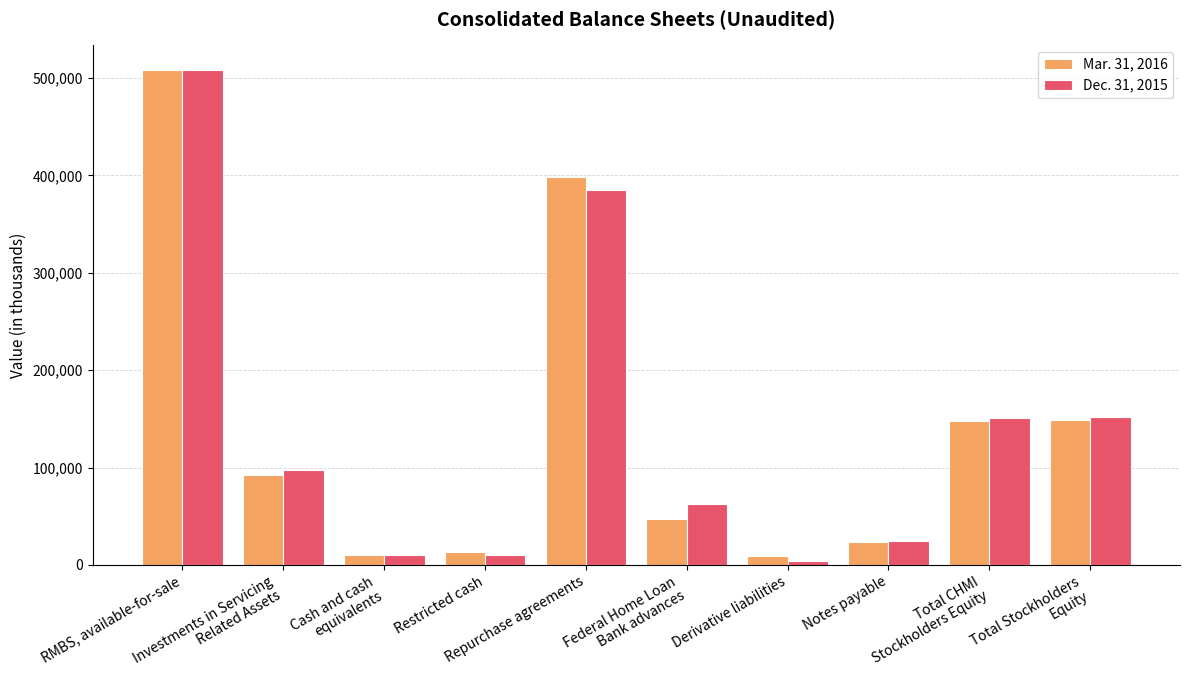

Which category has the highest value in the Mar. 31, 2016 series?

RMBS, available-for-sale